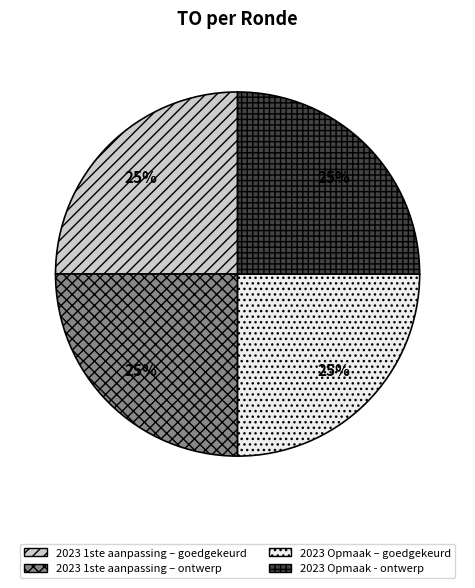

True or false: 2023 Opmaak - ontwerp accounts for 25% of the total.

True